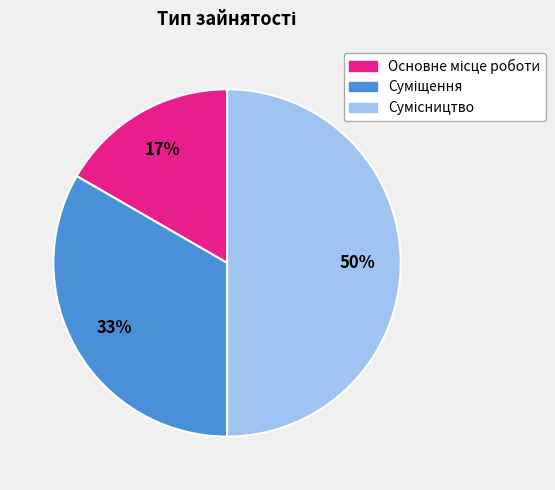

How many segments does this pie chart have?

3